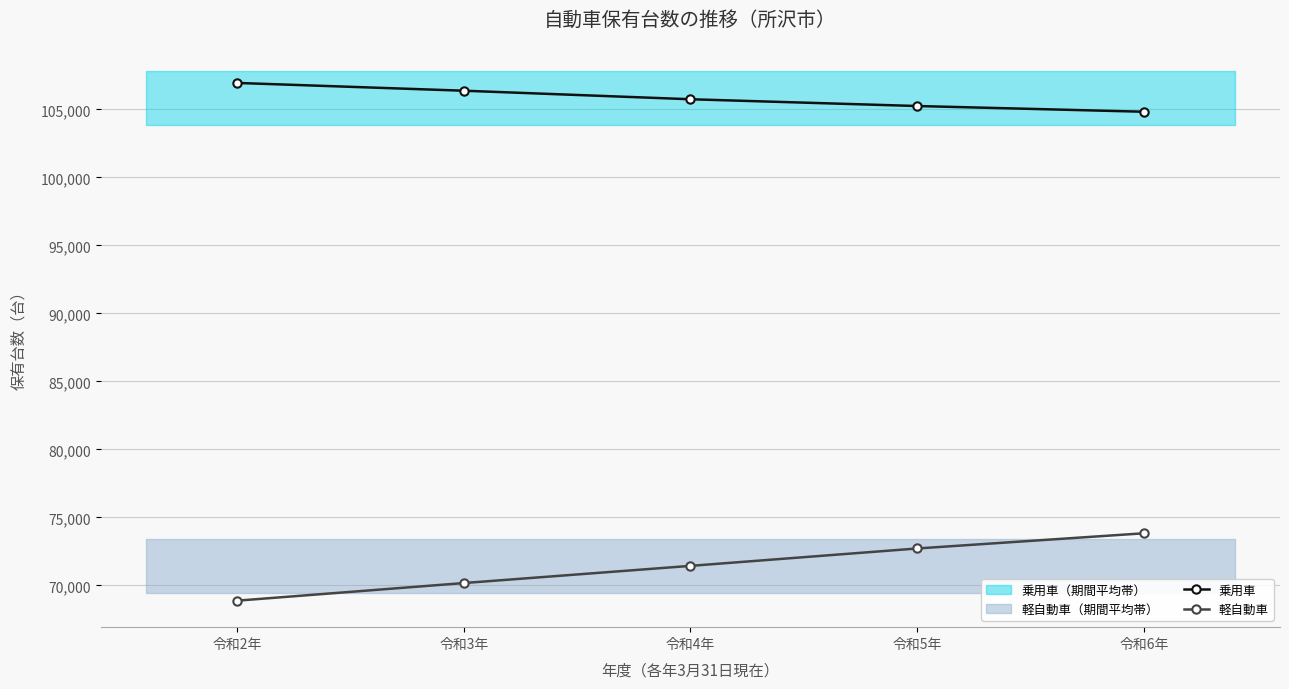

What is the lowest value of the 乗用車 series?

104825